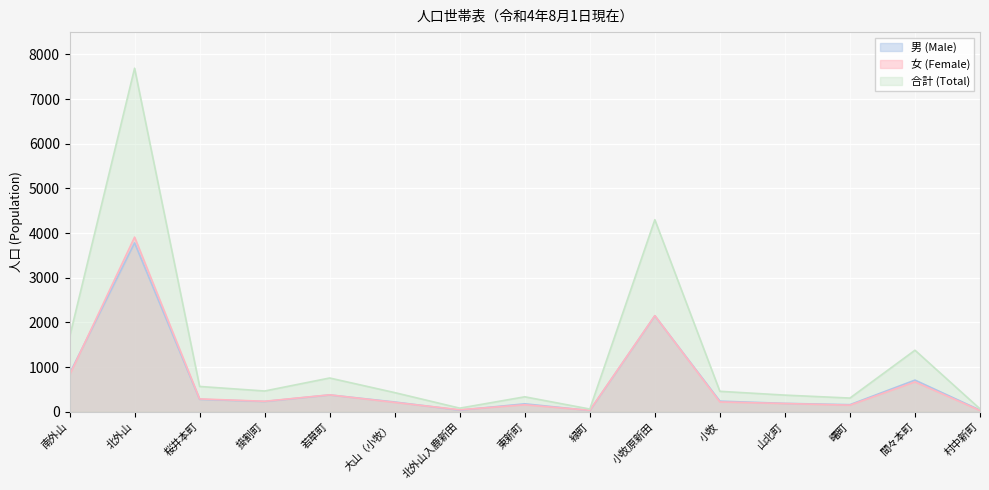

True or false: 男 (Male) has a value of 13 at 北外山入鹿新田.

False